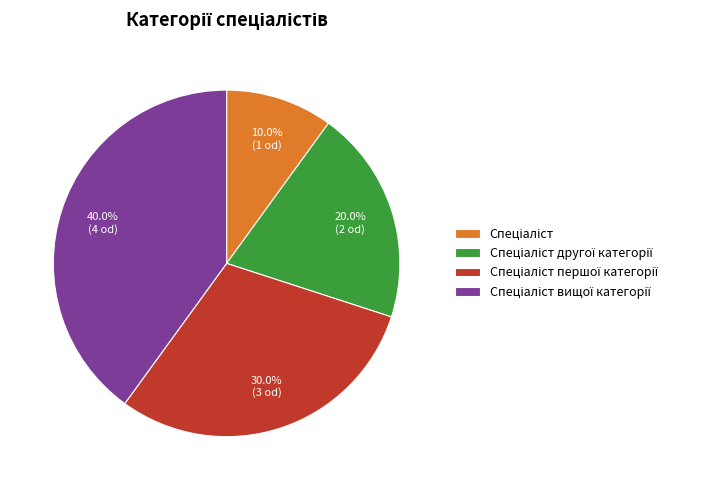

Does any single category account for the majority?

No